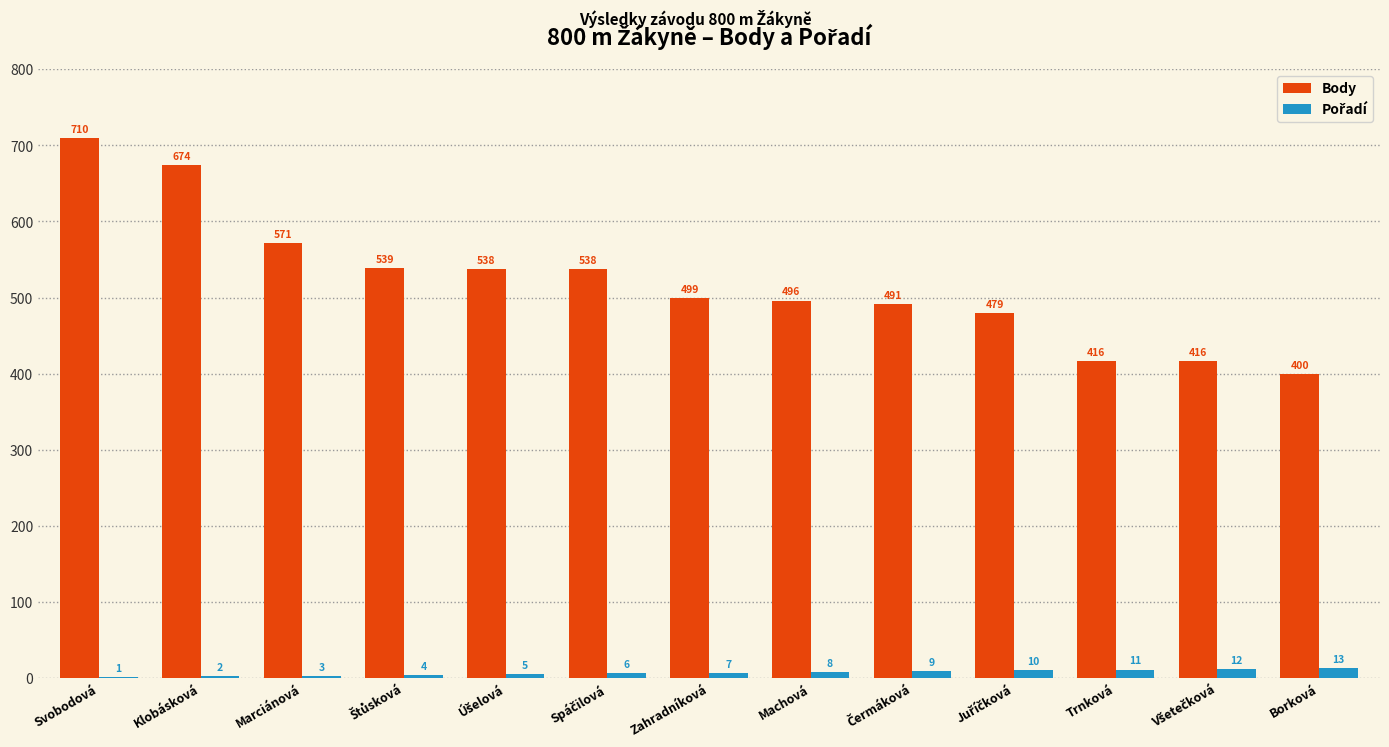

At which category is the sum across all series the highest?

Svobodová